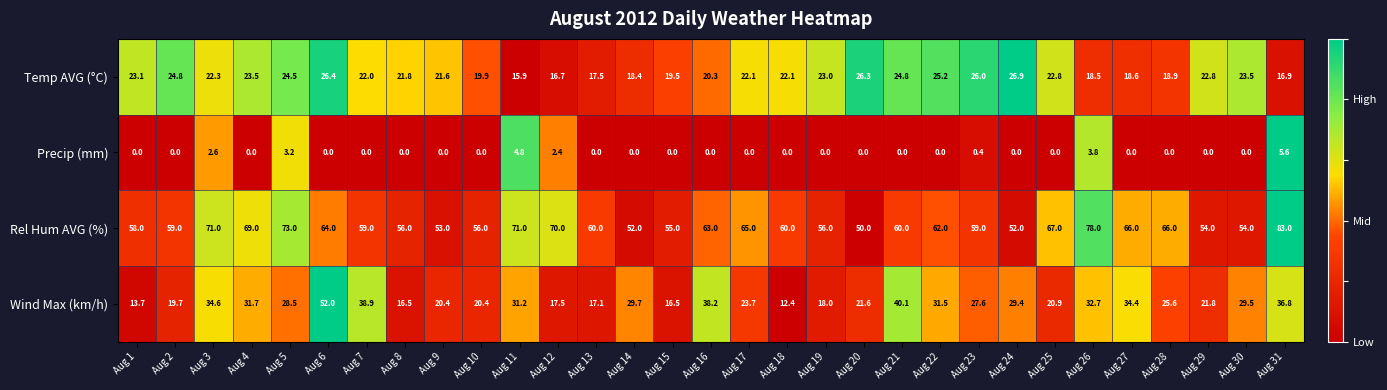

What is the sum of all Temp AVG (°C) values?

676.6